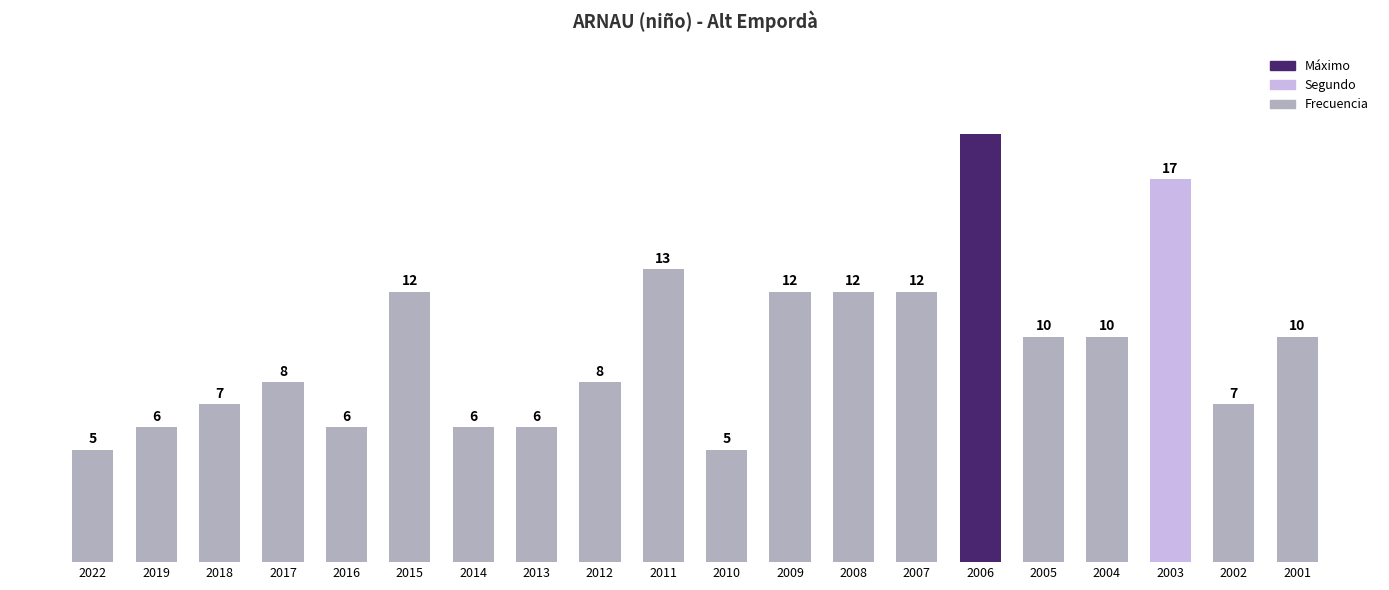

Reading left to right, what are all the values shown in this chart?

5	6	7	8	6	12	6	6	8	13	5	12	12	12	19	10	10	17	7	10